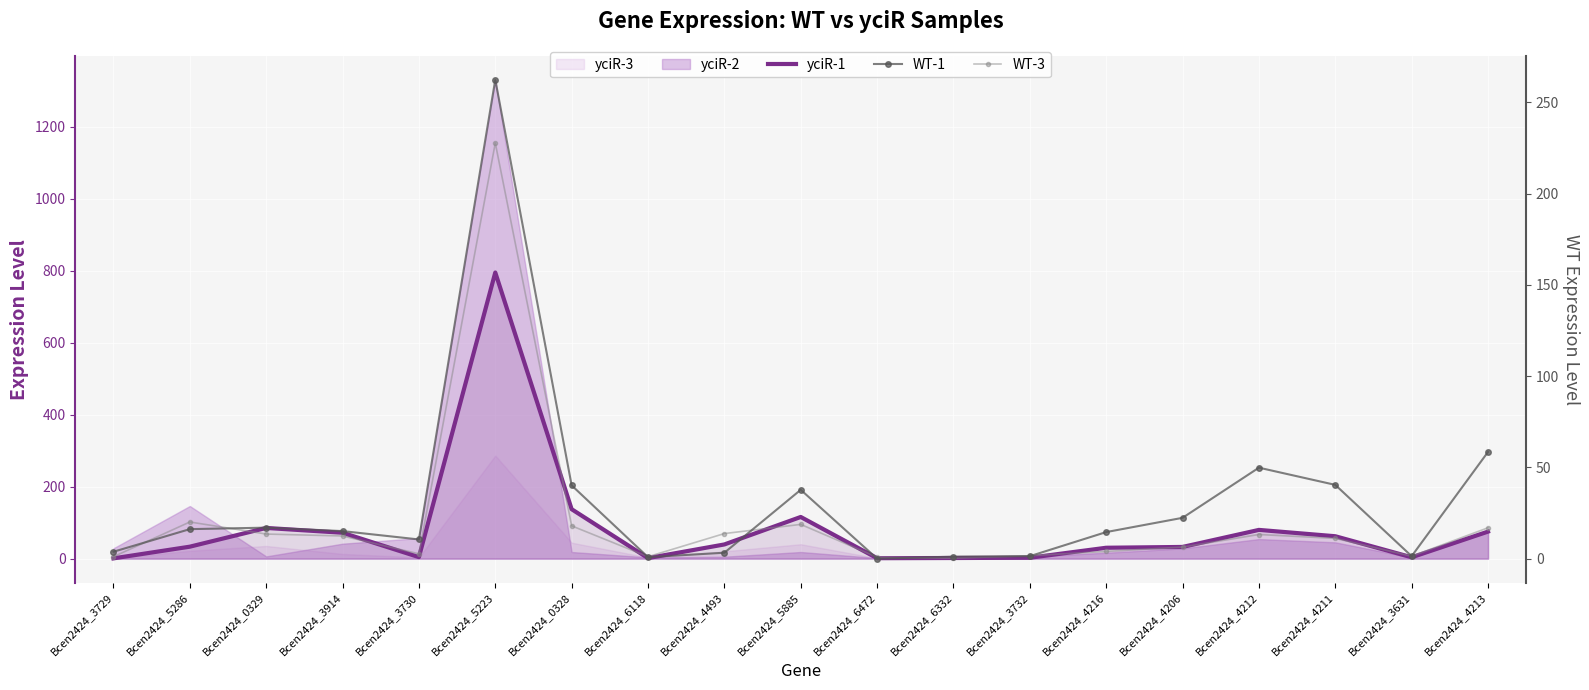

In yciR-1, how many points are lower than both neighbors (excluding endpoints)?

4